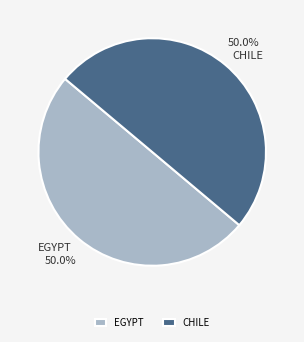

Approximately how many times larger is the value at EGYPT compared to CHILE?

1.0